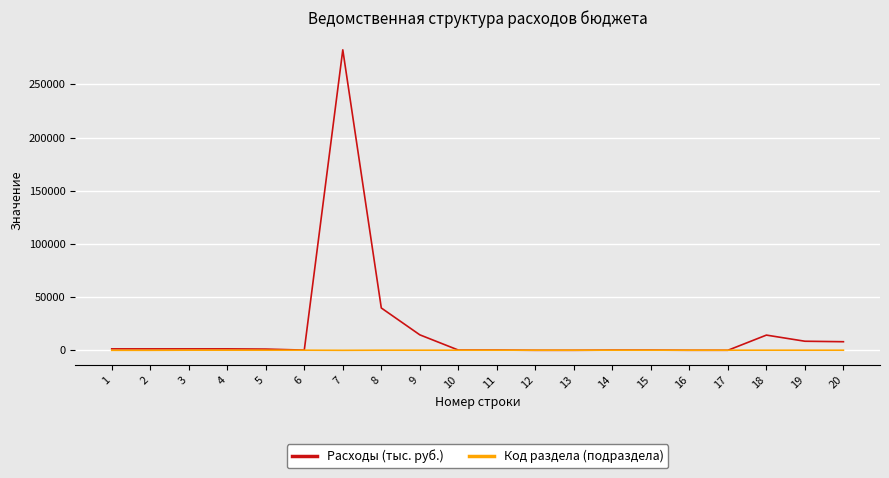

Does the chart have visible grid lines?

Yes